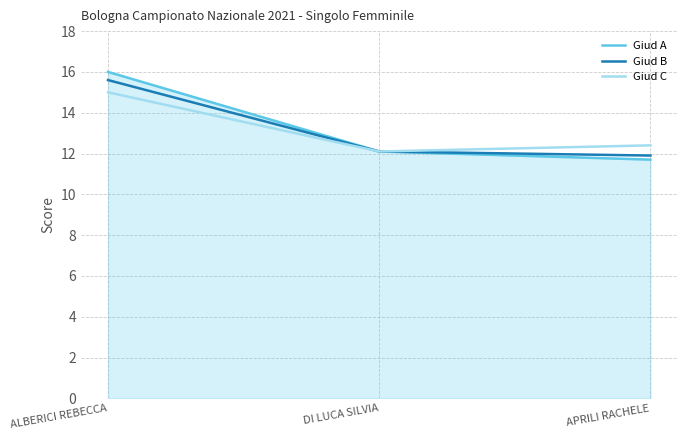

What position from the right is APRILI RACHELE?

1